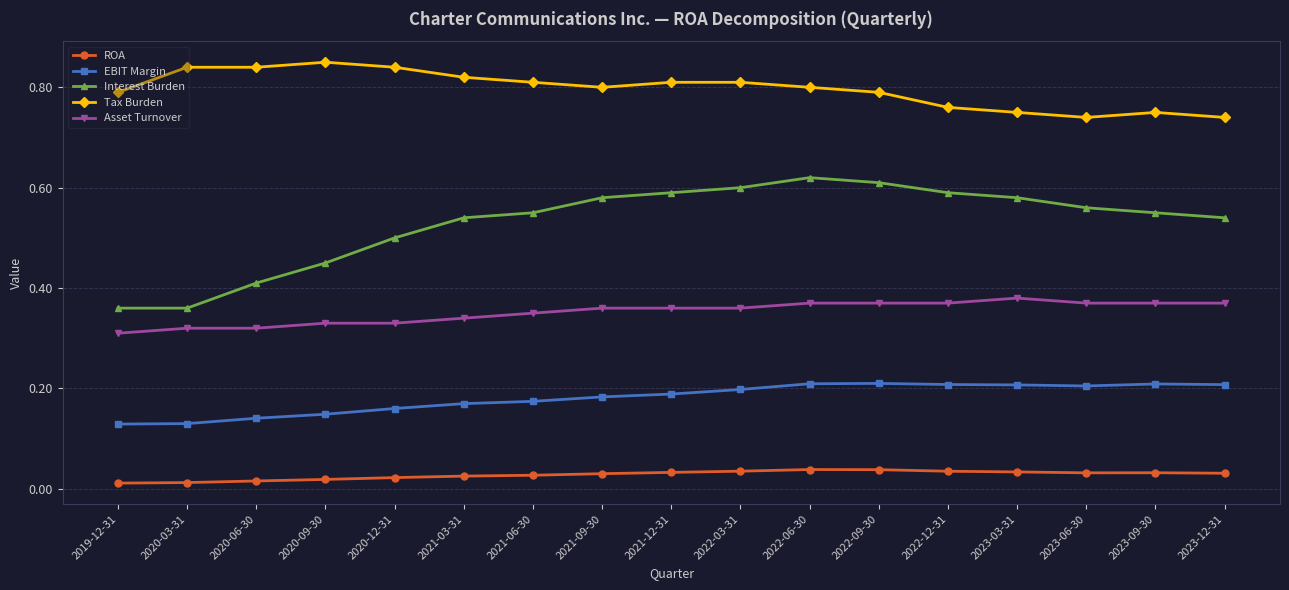

What position from the right is 2022-03-31?

8